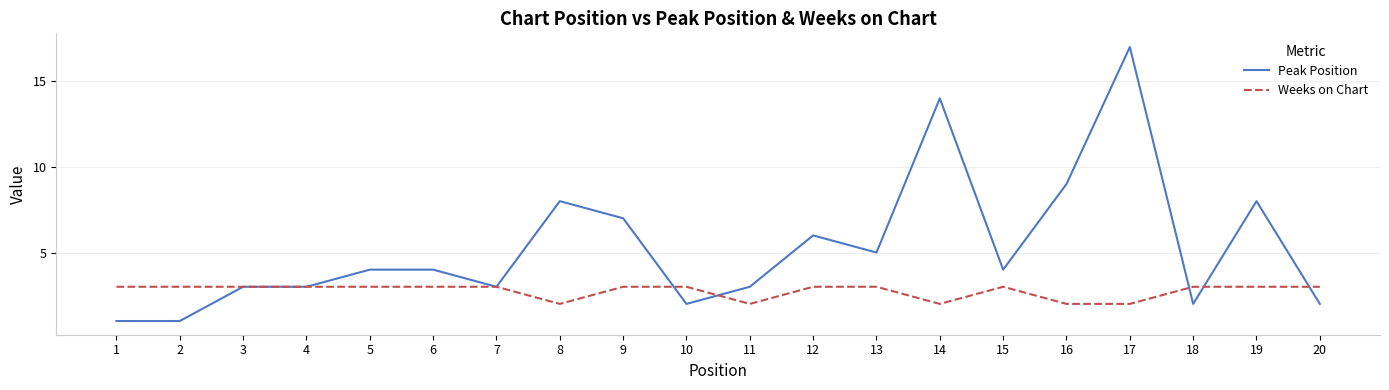

Which series changed the most between 2 and 15?

Peak Position